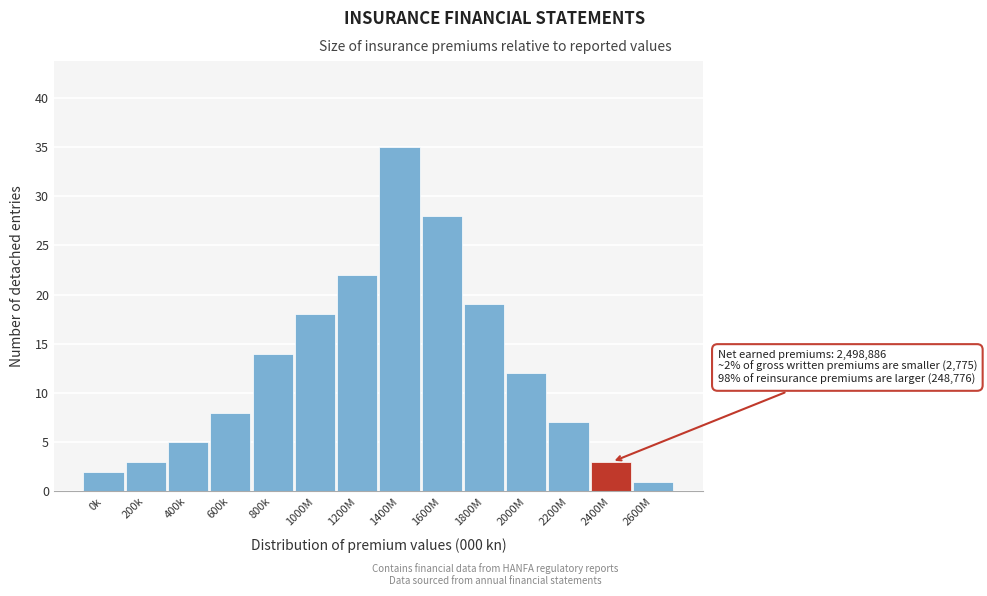

Reading left to right, what are all the values shown in this chart?

2	3	5	8	14	18	22	35	28	19	12	7	3	1